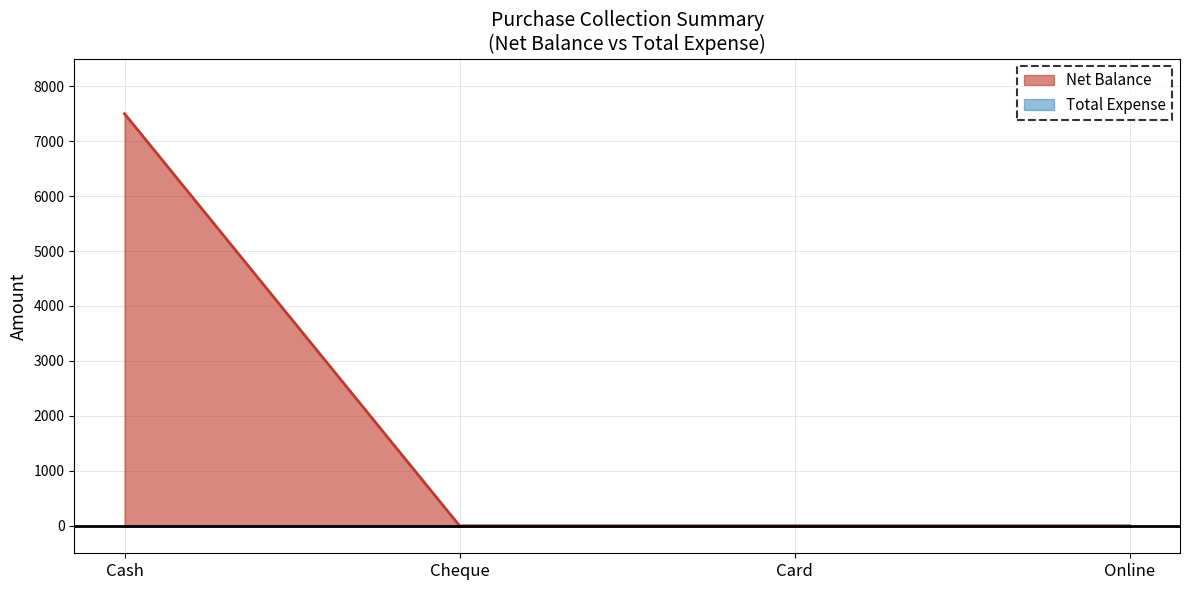

What is the maximum value shown in the chart?

7500